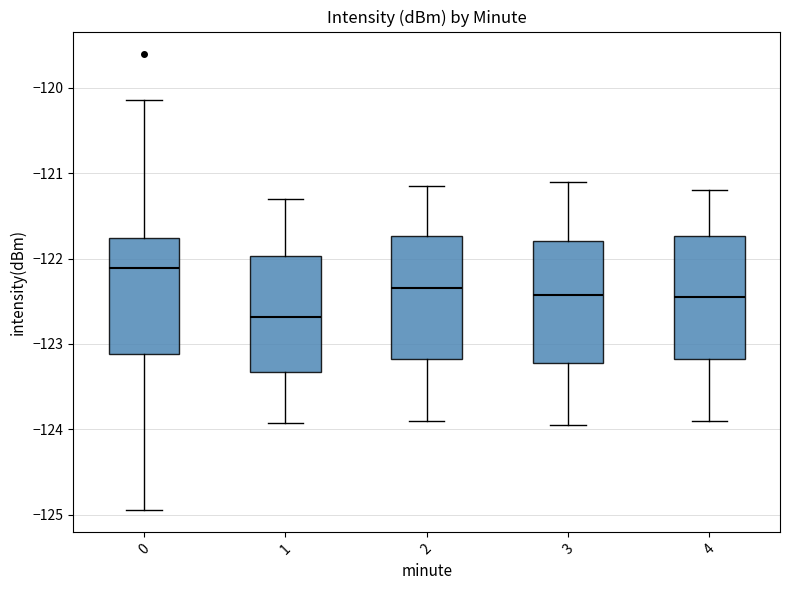

Which box has the highest median line?

0